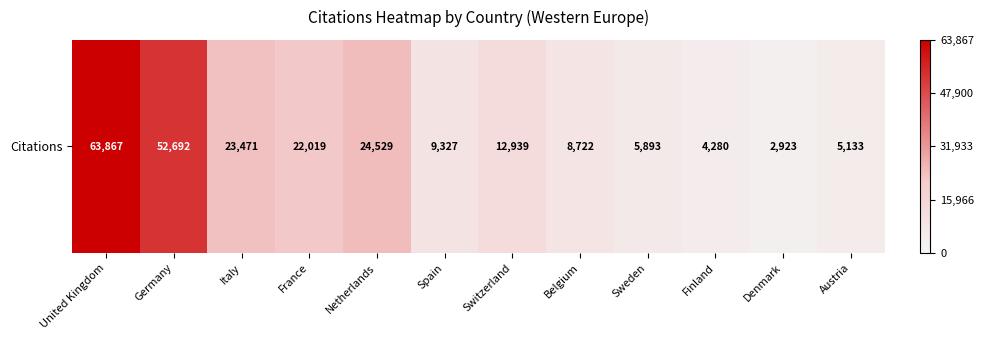

Approximately how many times larger is the value at Belgium compared to United Kingdom?

0.1